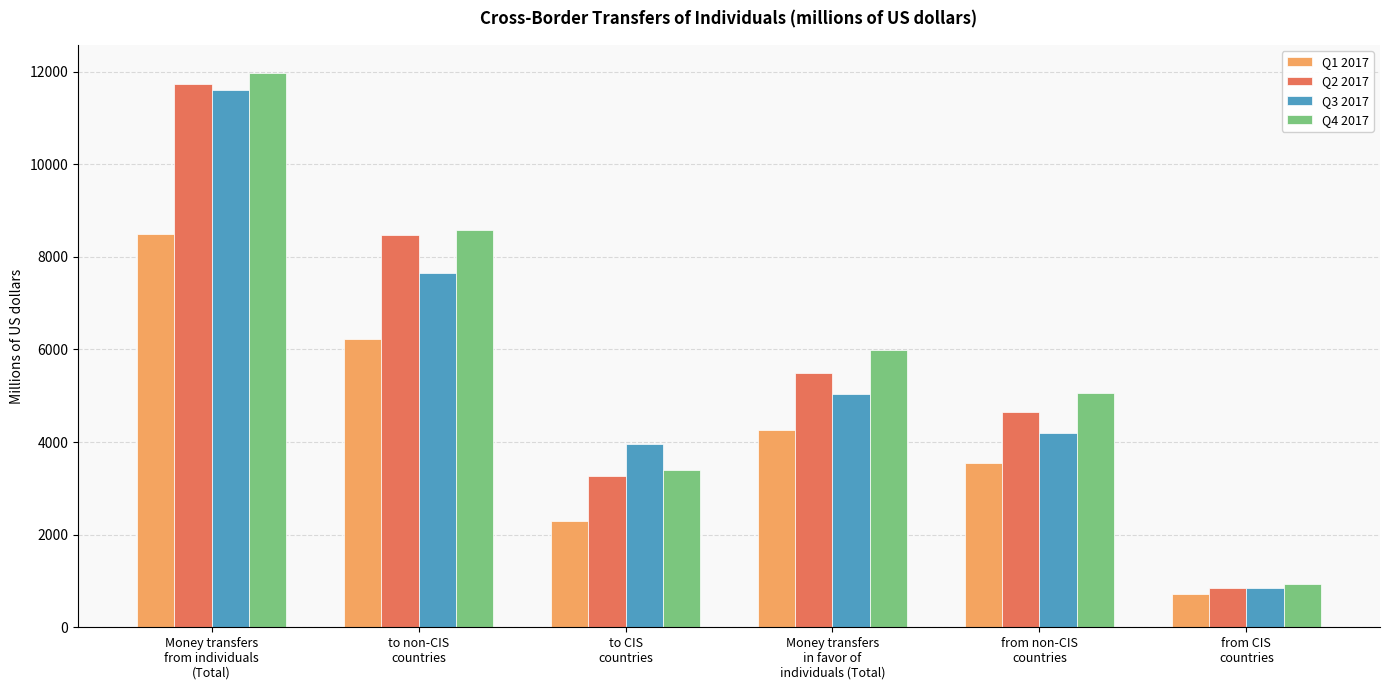

What is the label of the 3rd bar from the left?

to CIS
countries